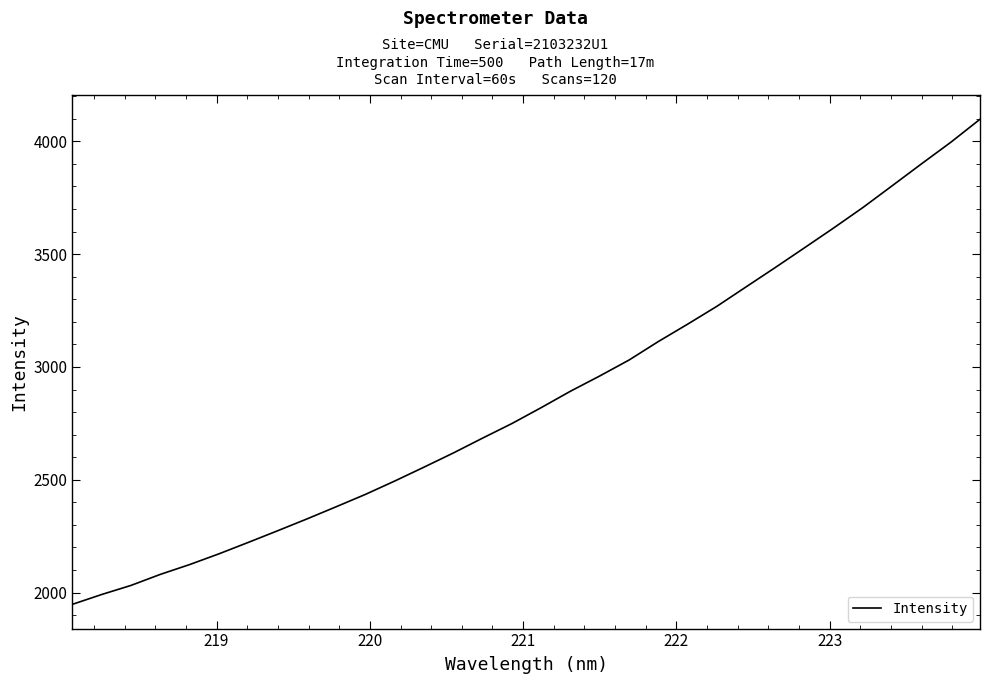

What is the smallest value displayed?

1948.0